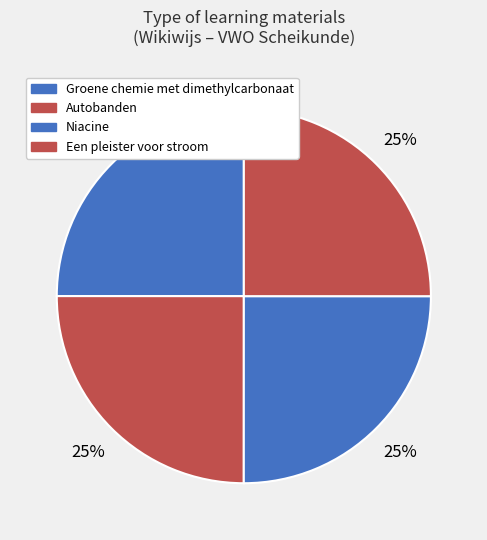

Is there a majority slice in this chart?

No